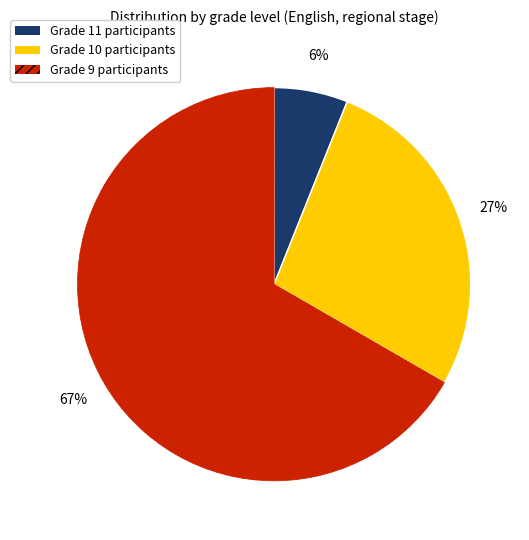

To the nearest percent, what is the difference between the largest and smallest slice percentages?

61%